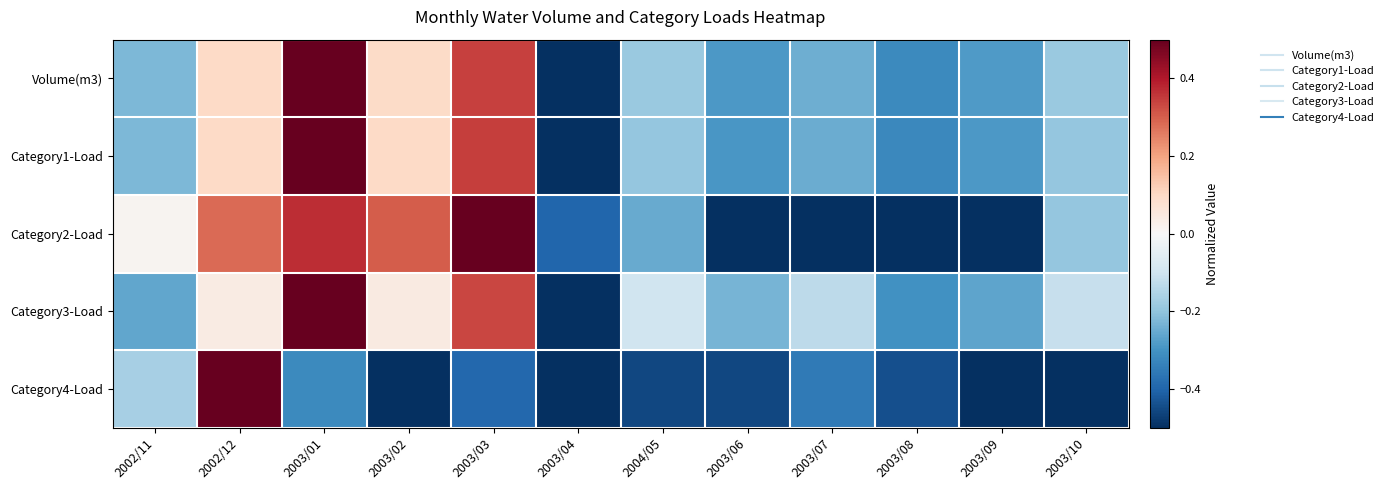

What is the total value across all series at 2004/05?

-1.2